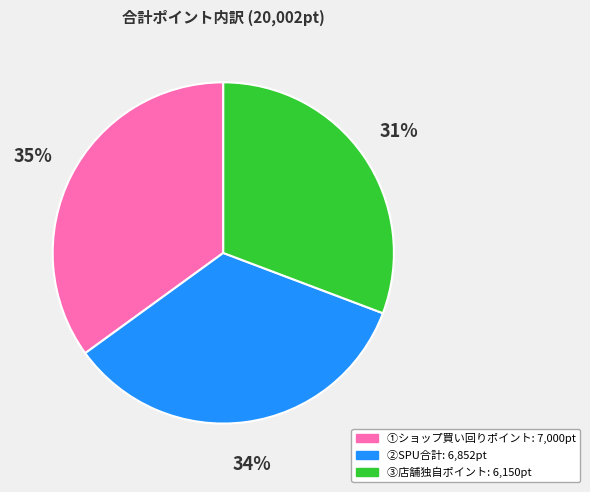

How many segments does this pie chart have?

3